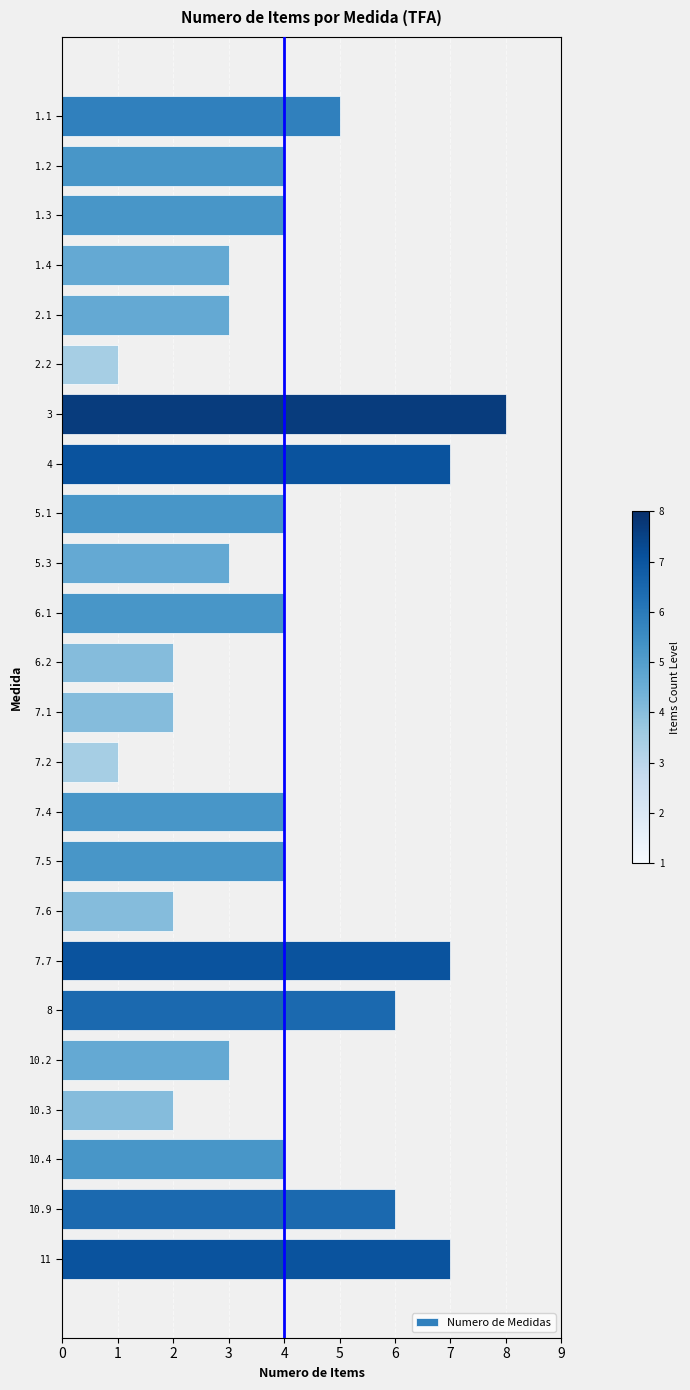

Reading top to bottom, list all the values displayed in this chart.

5	4	4	3	3	1	8	7	4	3	4	2	2	1	4	4	2	7	6	3	2	4	6	7